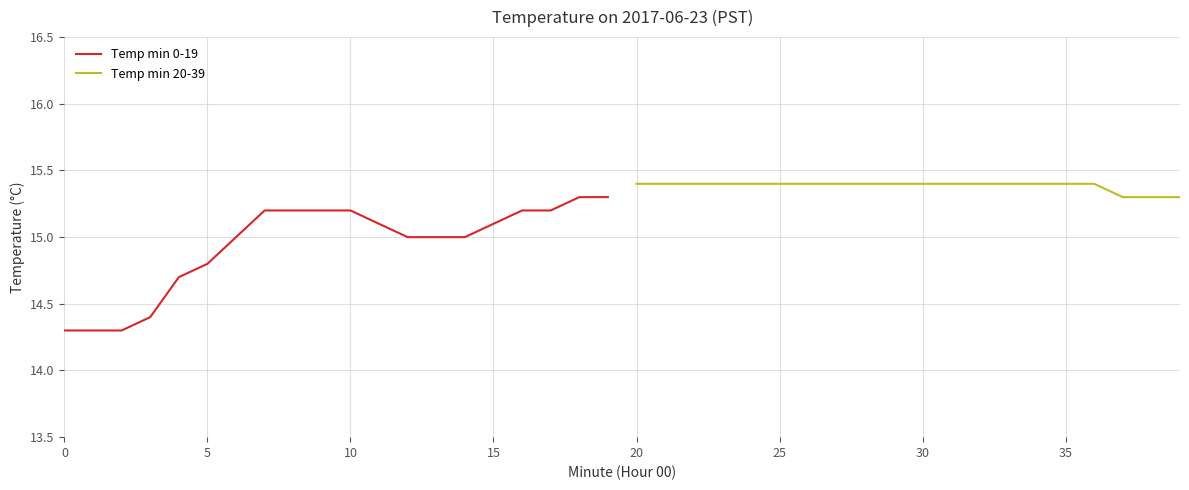

Which series has the largest range (max minus min)?

Temp min 0-19